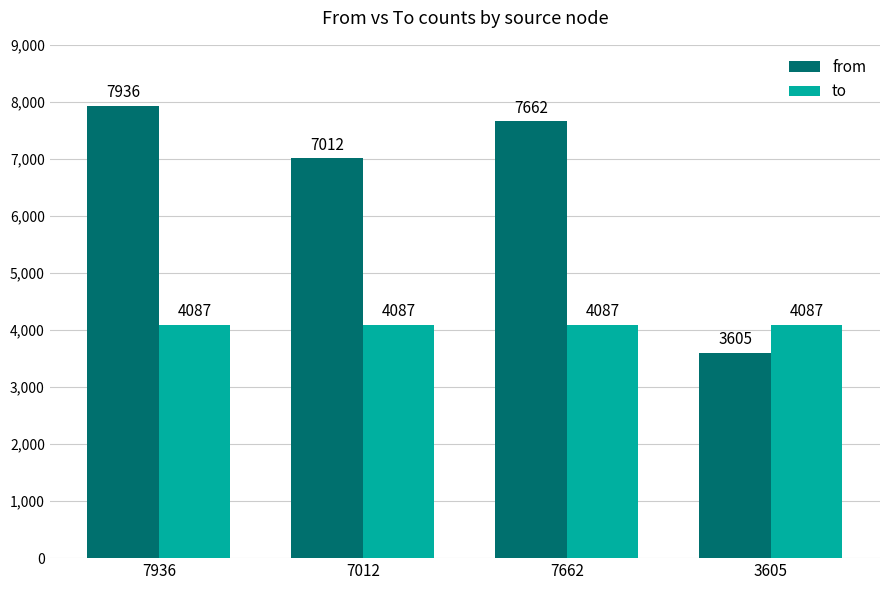

Rank the series by their maximum value, from lowest to highest.

to, from